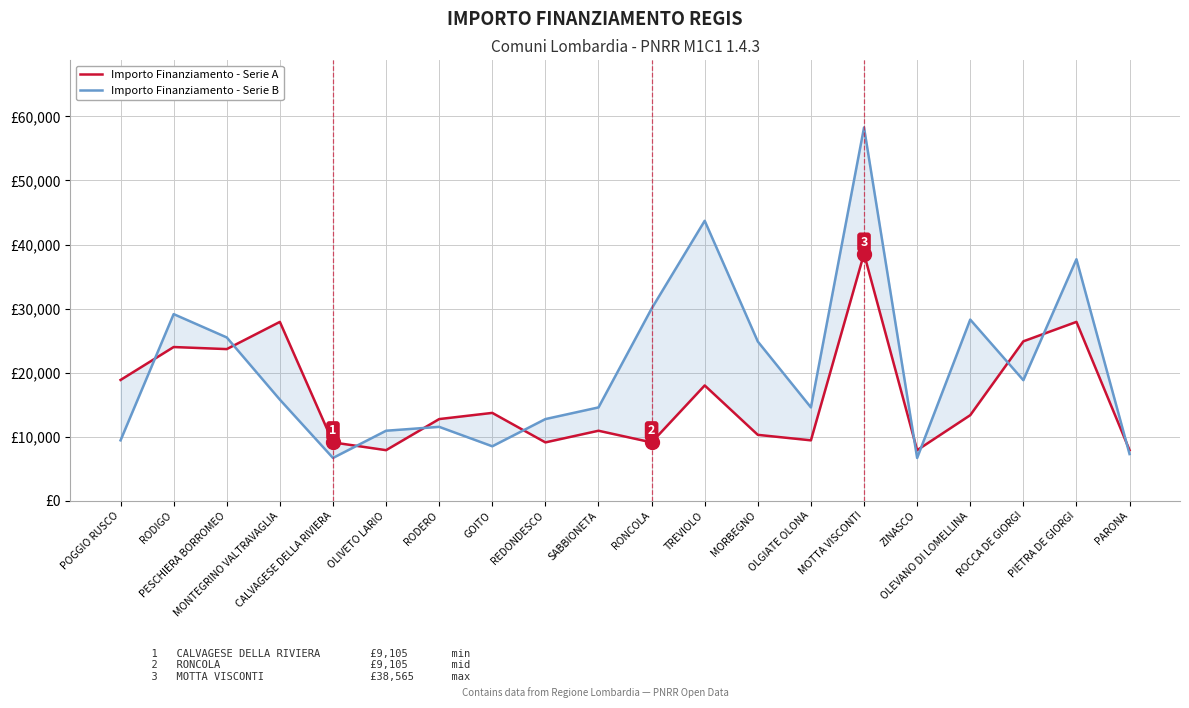

Reading right to left, transcribe all the data shown in this chart.

Importo Finanziamento - Serie A: PARONA=7891	PIETRA DE GIORGI=27922	ROCCA DE GIORGI=24887	OLEVANO DI LOMELLINA=13354	ZINASCO=7891	MOTTA VISCONTI=38565	OLGIATE OLONA=9427	MORBEGNO=10284	TREVIOLO=17997	RONCOLA=9105	SABBIONETA=10926	REDONDESCO=9105	GOITO=13712	RODERO=12747	OLIVETO LARIO=7891	CALVAGESE DELLA RIVIERA=9105	MONTEGRINO VALTRAVAGLIA=27922	PESCHIERA BORROMEO=23673	RODIGO=23996	POGGIO RUSCO=18854
Importo Finanziamento - Serie B: PARONA=7284	PIETRA DE GIORGI=37708	ROCCA DE GIORGI=18817	OLEVANO DI LOMELLINA=28281	ZINASCO=6677	MOTTA VISCONTI=58272	OLGIATE OLONA=14568	MORBEGNO=24853	TREVIOLO=43707	RONCOLA=29995	SABBIONETA=14568	REDONDESCO=12747	GOITO=8498	RODERO=11533	OLIVETO LARIO=10926	CALVAGESE DELLA RIVIERA=6677	MONTEGRINO VALTRAVAGLIA=15782	PESCHIERA BORROMEO=25494	RODIGO=29136	POGGIO RUSCO=9427